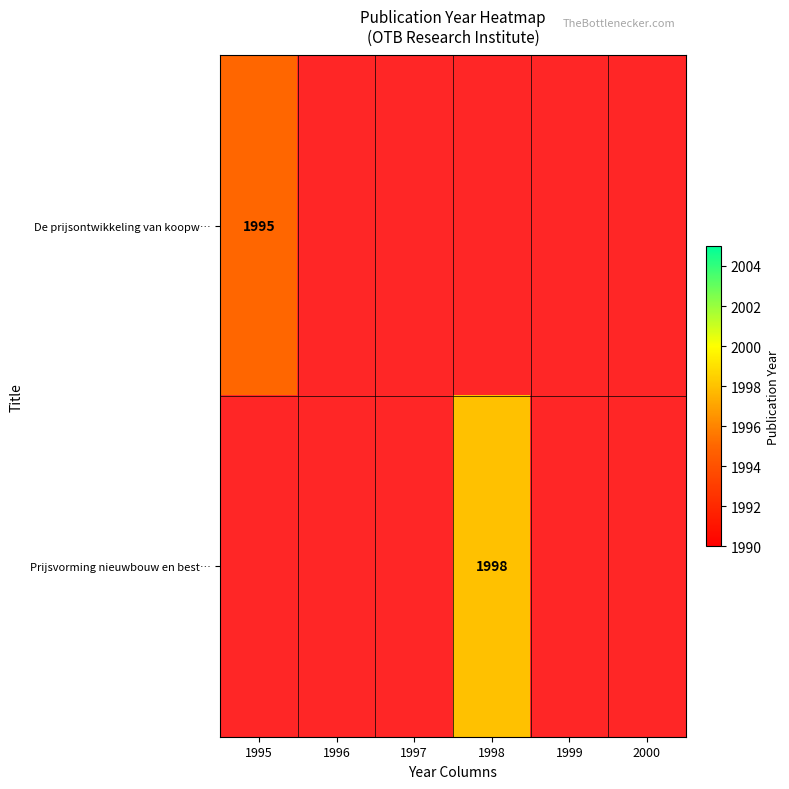

At which label does De prijsontwikkeling van koopw… reach its peak?

1995